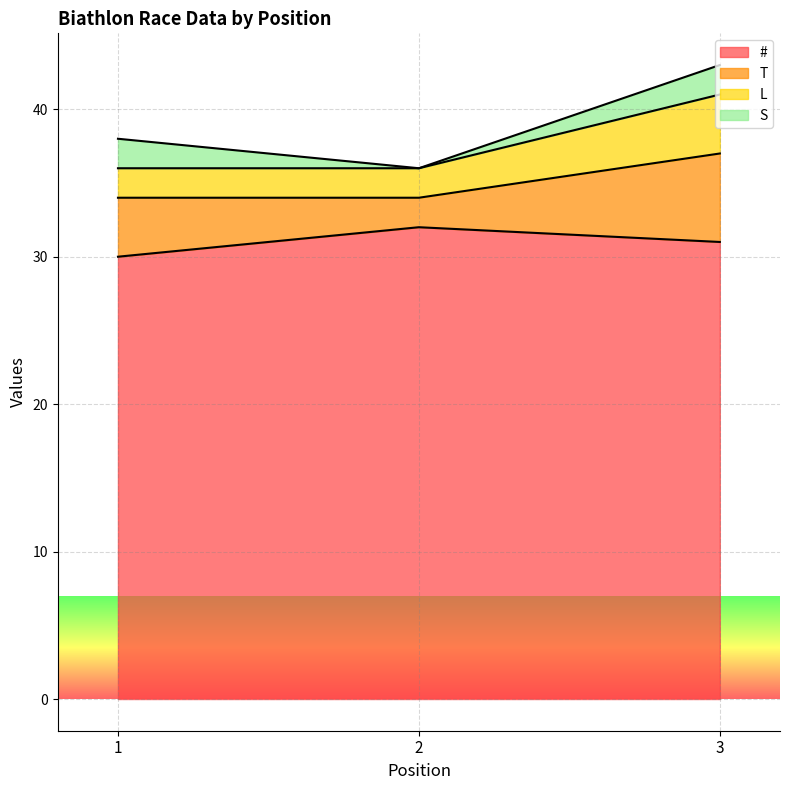

At which category does the chart reach its peak across all series?

3